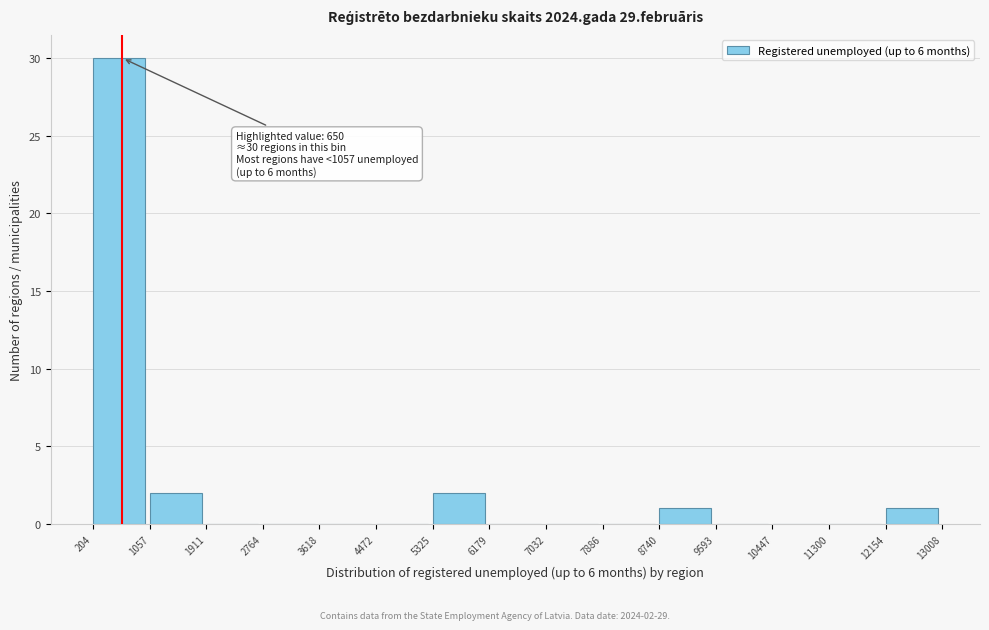

Over which range of the x-axis is the bar tallest?

204 to 1057